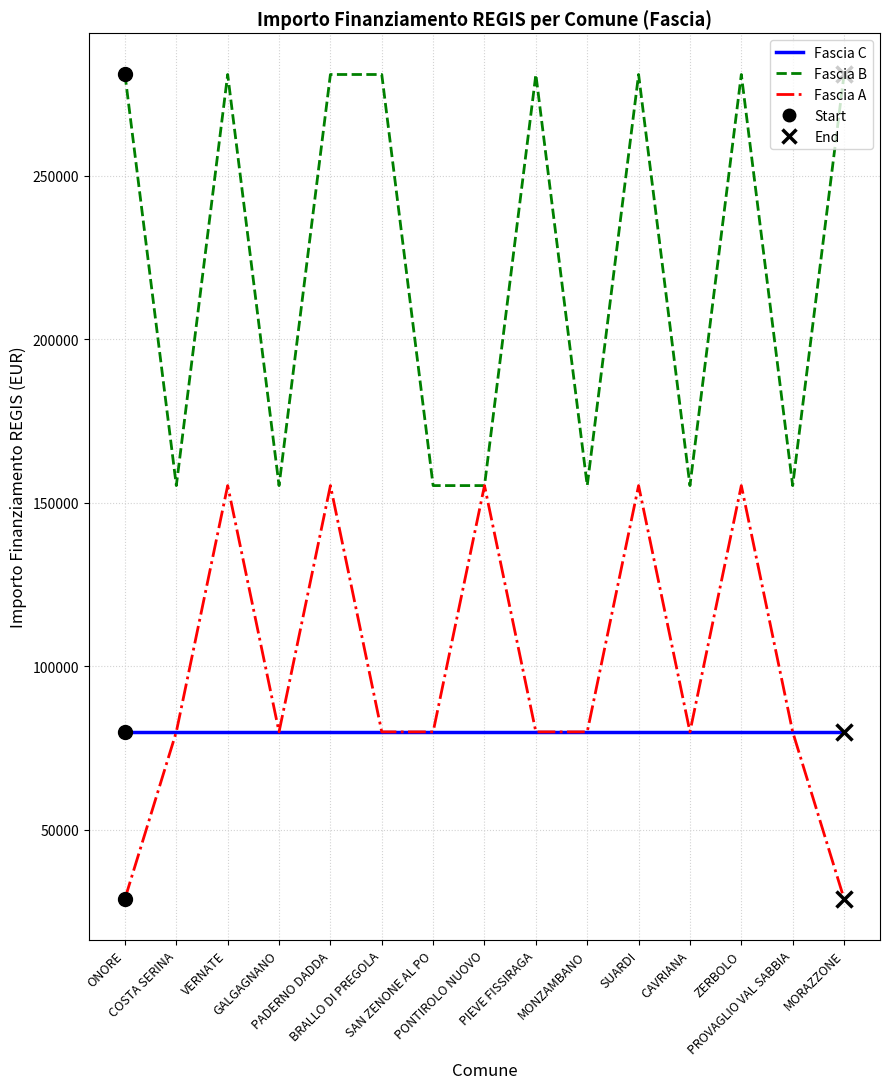

What is the greatest value displayed?

280932